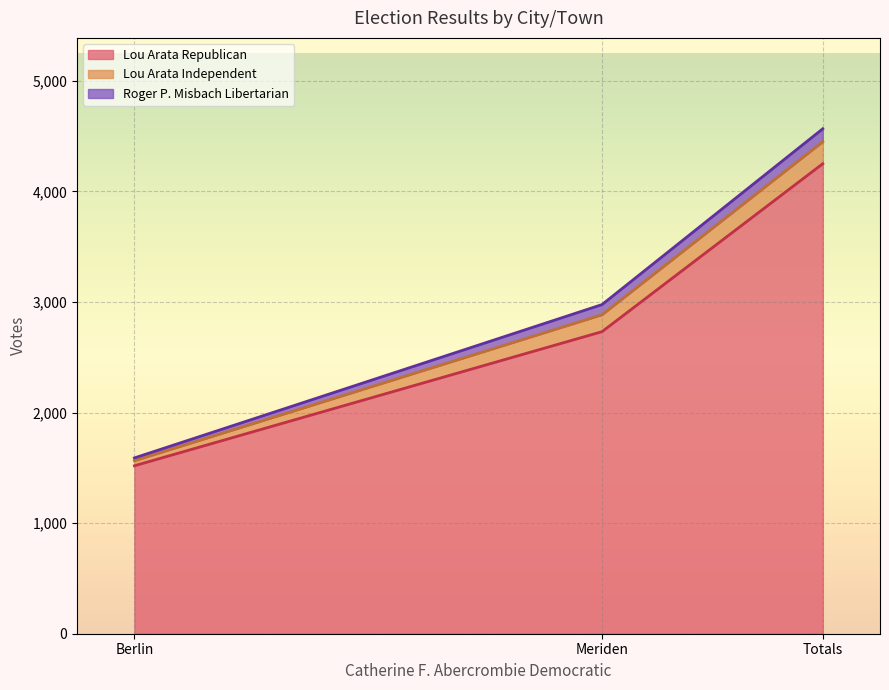

List the labels in order of Lou Arata Independent value, smallest first.

Berlin, Meriden, Totals